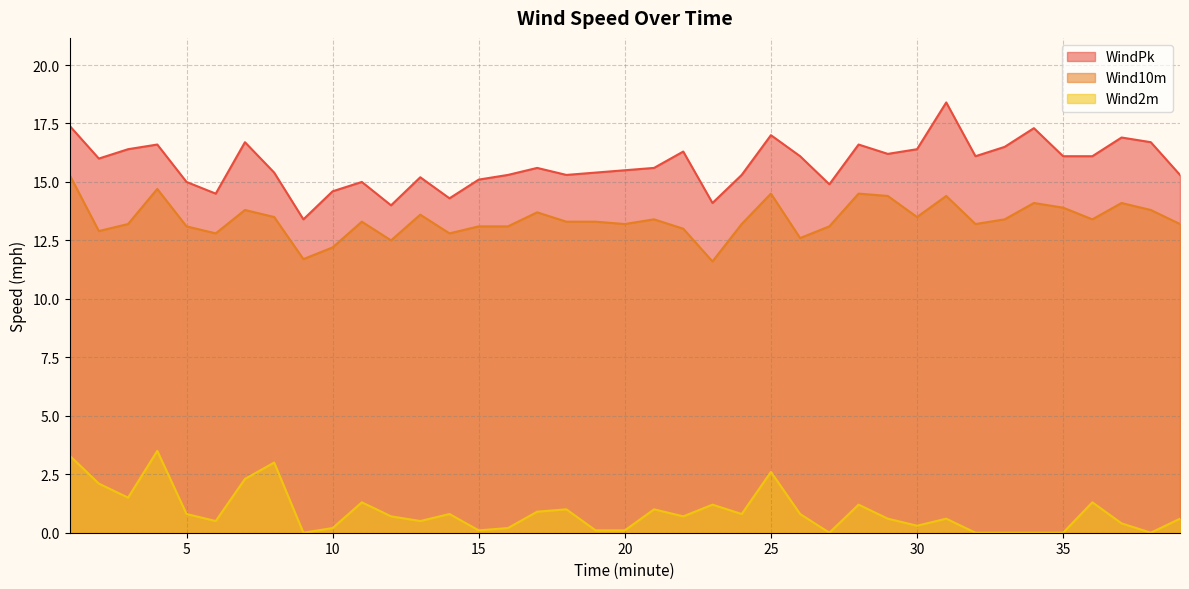

How many data points in WindPk are above 15?

30